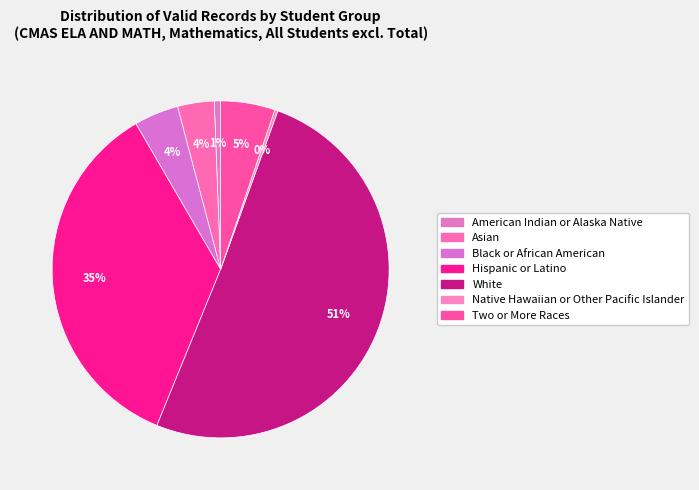

Is there any slice that represents more than half of the pie?

Yes